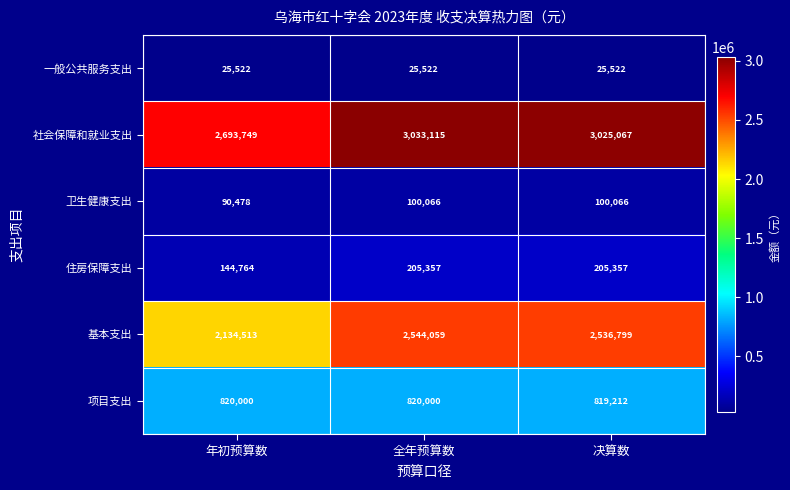

What value does the 项目支出 series have at 年初预算数?

820000